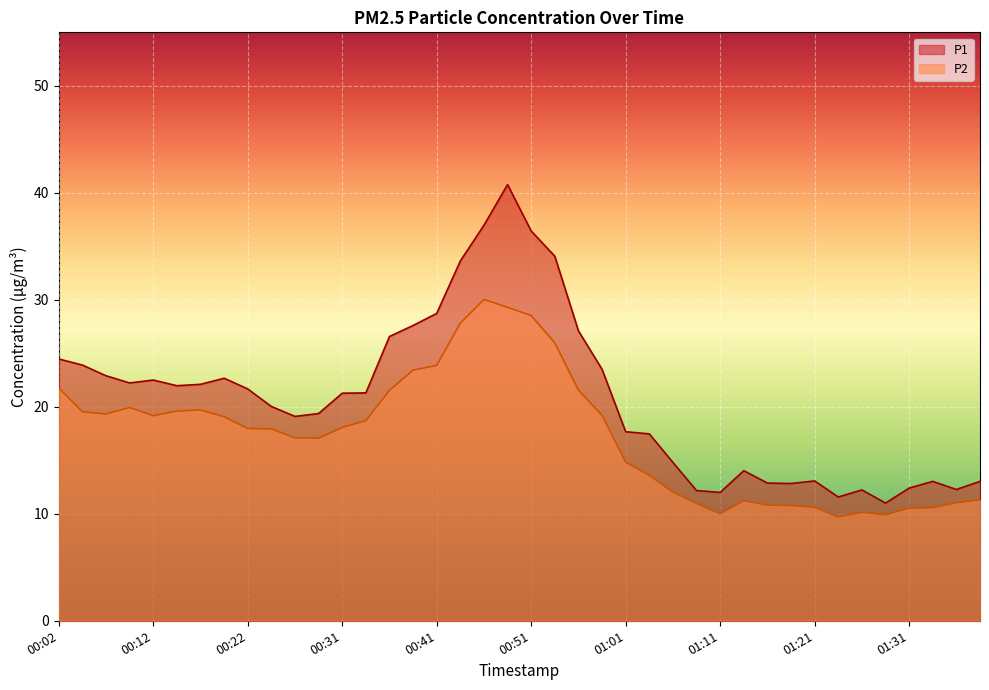

Reading left to right, list all the values displayed in this chart.

P1: 00:02=24.5	00:04=23.9	00:07=22.9	00:09=22.2	00:12=22.5	00:14=22.0	00:17=22.1	00:19=22.7	00:22=21.7	00:24=20.0	00:26=19.1	00:29=19.4	00:31=21.3	00:34=21.3	00:36=26.6	00:39=27.6	00:41=28.7	00:44=33.6	00:46=37.0	00:49=40.8	00:51=36.4	00:54=34.1	00:56=27.1	00:59=23.5	01:01=17.7	01:03=17.5	01:06=14.8	01:08=12.2	01:11=12.0	01:13=14.0	01:16=12.9	01:18=12.8	01:21=13.1	01:23=11.6	01:26=12.2	01:28=11.0	01:31=12.4	01:33=13.0	01:36=12.3	01:38=13.0
P2: 00:02=21.8	00:04=19.5	00:07=19.3	00:09=19.9	00:12=19.2	00:14=19.6	00:17=19.7	00:19=19.1	00:22=18.0	00:24=17.9	00:26=17.1	00:29=17.1	00:31=18.1	00:34=18.7	00:36=21.5	00:39=23.4	00:41=23.9	00:44=27.8	00:46=30.0	00:49=29.3	00:51=28.5	00:54=26.0	00:56=21.6	00:59=19.2	01:01=14.8	01:03=13.6	01:06=12.0	01:08=11.0	01:11=10.0	01:13=11.2	01:16=10.8	01:18=10.8	01:21=10.6	01:23=9.7	01:26=10.1	01:28=9.9	01:31=10.5	01:33=10.6	01:36=11.0	01:38=11.3